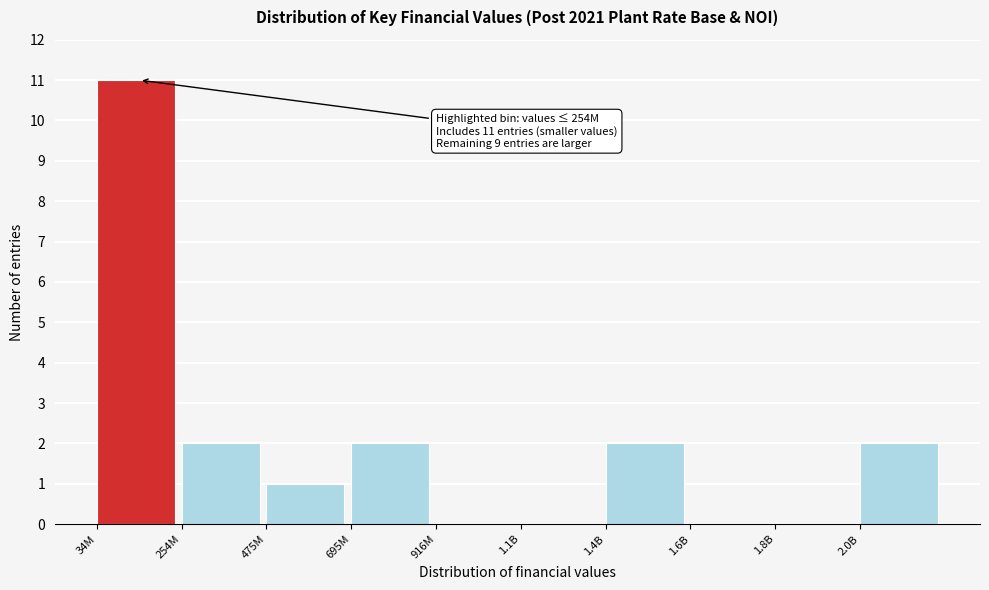

Reading left to right, what are all the values shown in this chart?

34M=11	254M=2	475M=1	695M=2	916M=0	1.1B=0	1.4B=2	1.6B=0	1.8B=0	2.0B=2